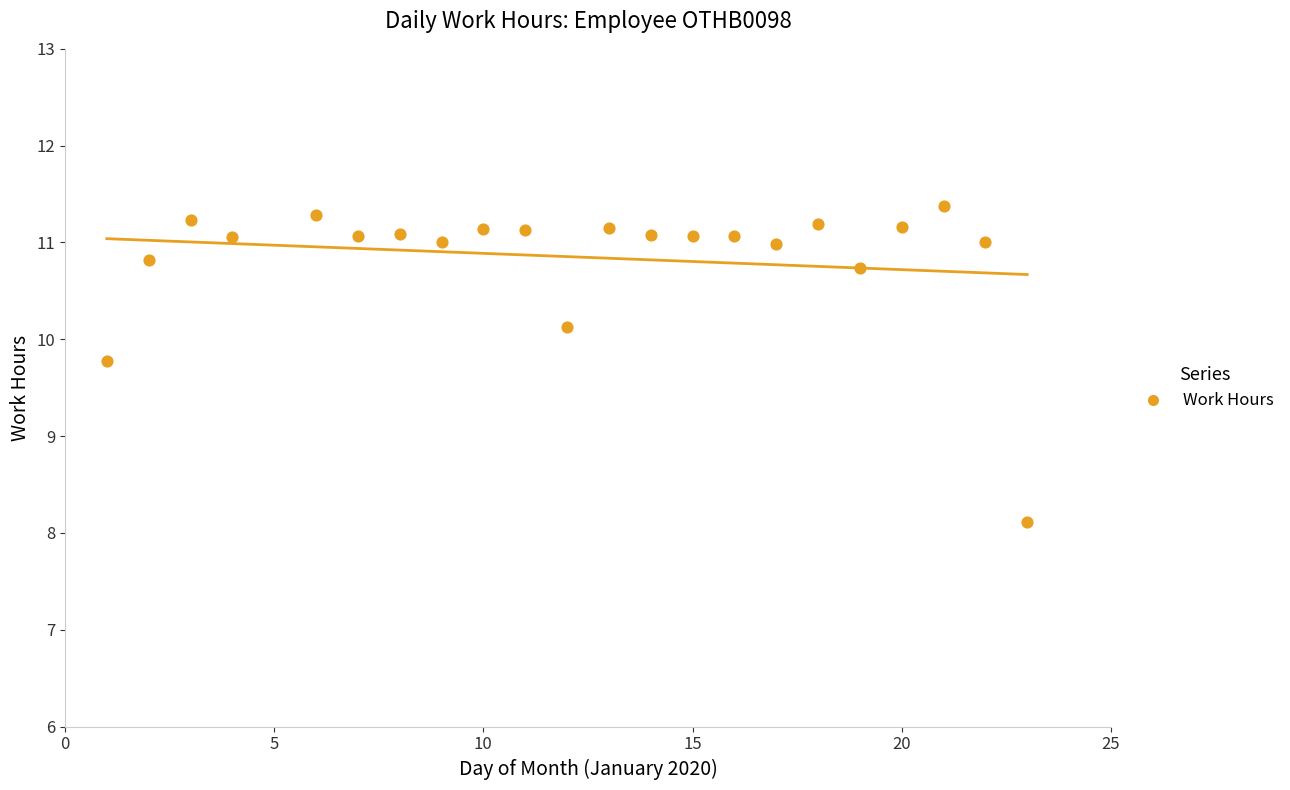

What is the range of X values (max minus min)?

22.0